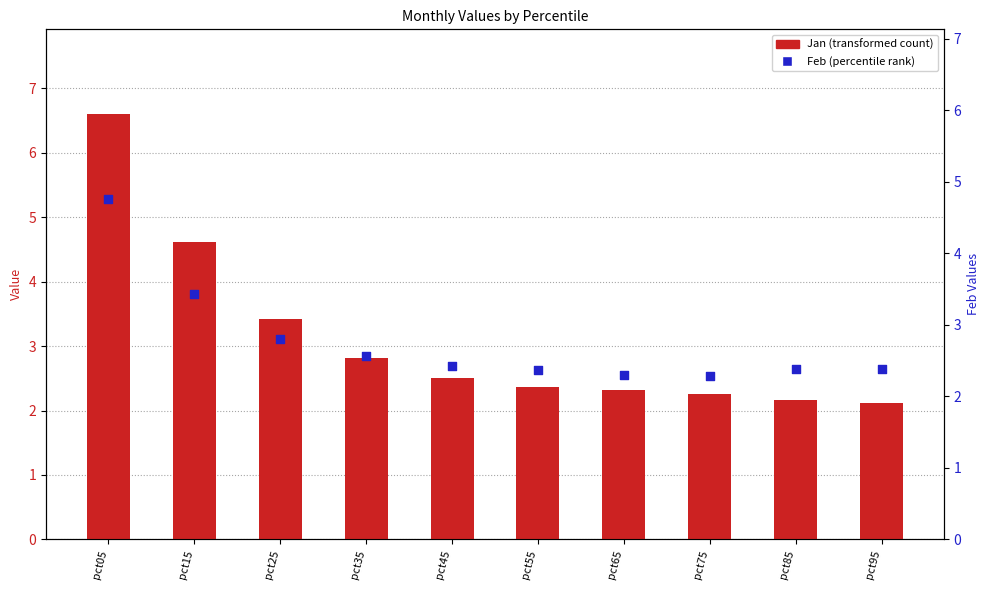

Which series has the largest total across all categories?

Jan (bar)